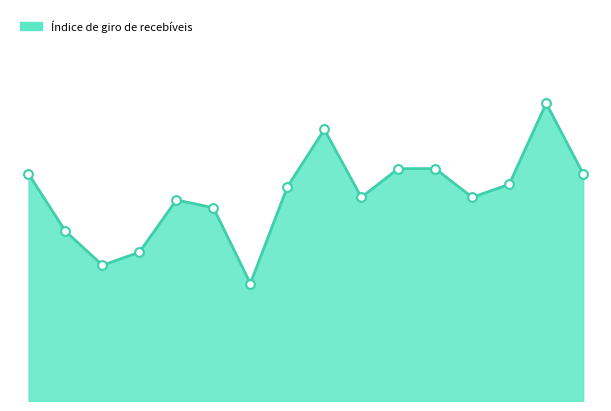

Does the chart have visible grid lines?

No